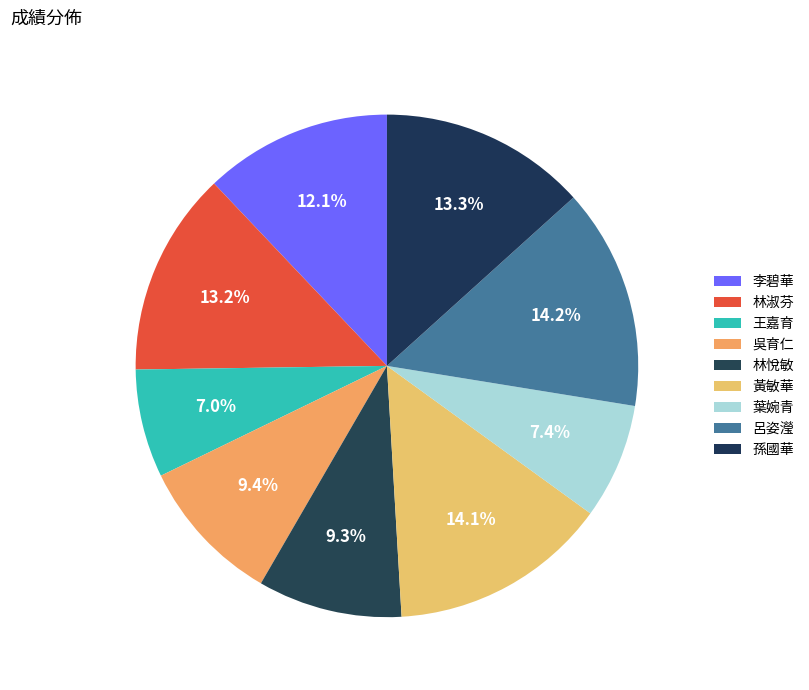

To the nearest percent, what portion does 呂姿瀅 represent?

14%